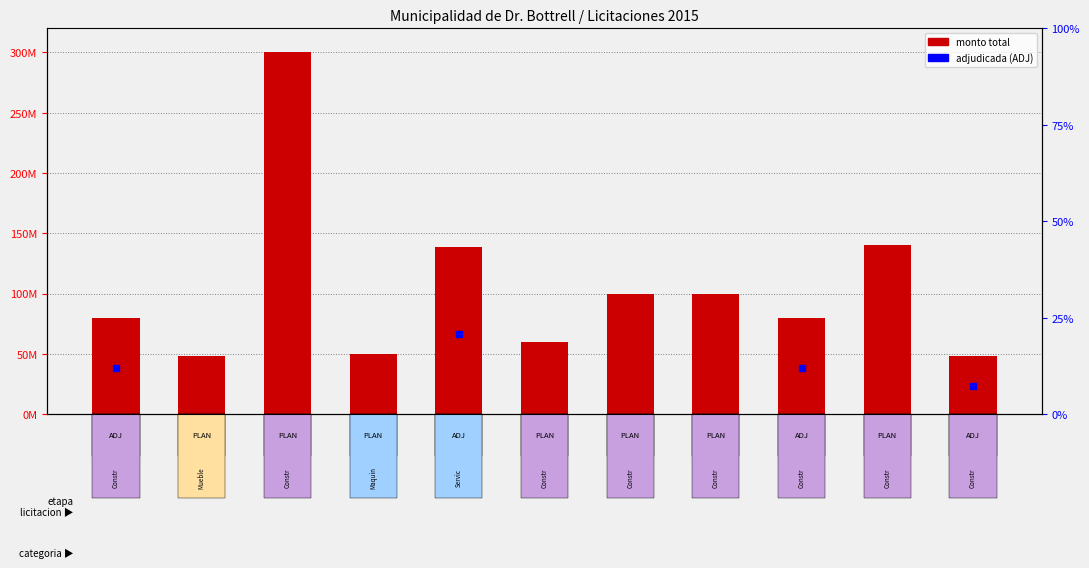

What is the sum of the values at NRO
298520 and NRO
289171?

128216048